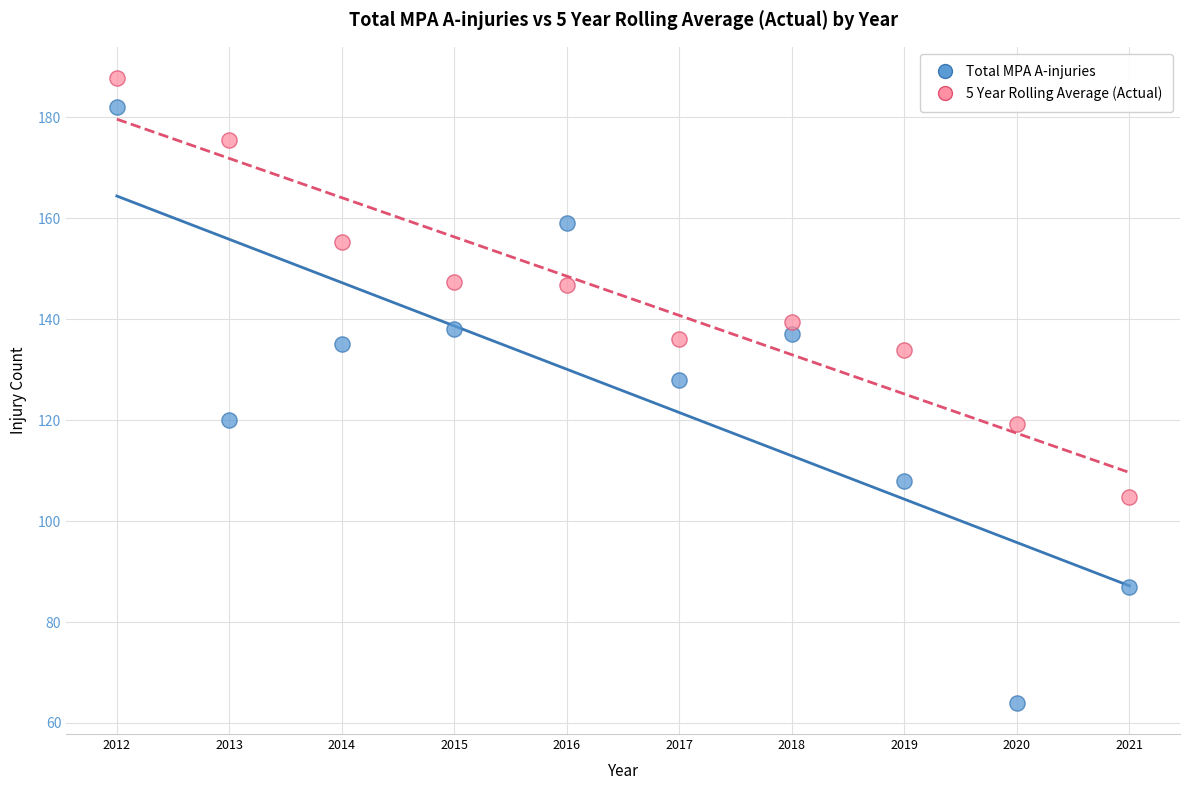

Across all data points, what is the range of X values (max minus min)?

9.0